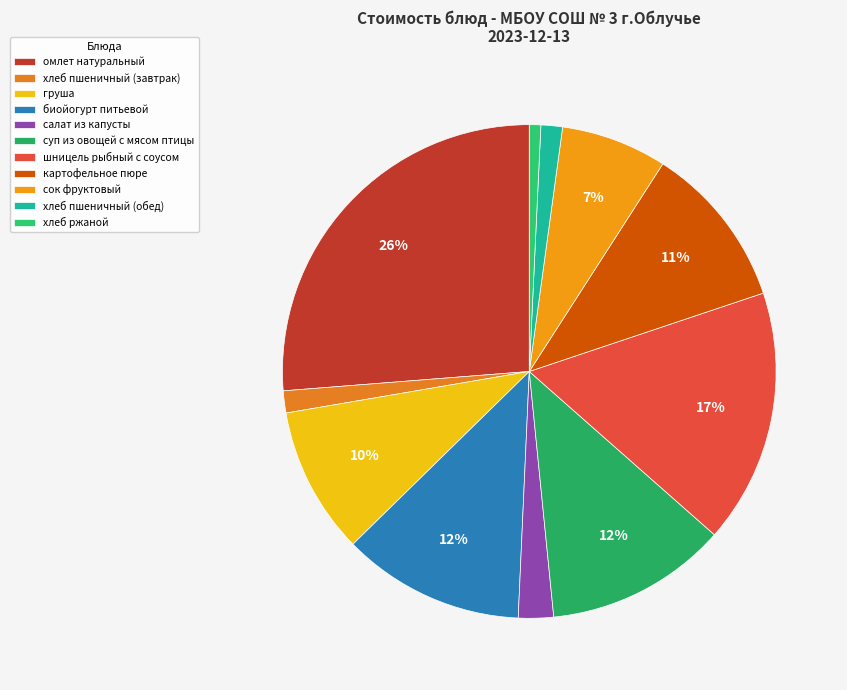

Which slice is the smallest?

хлеб ржаной